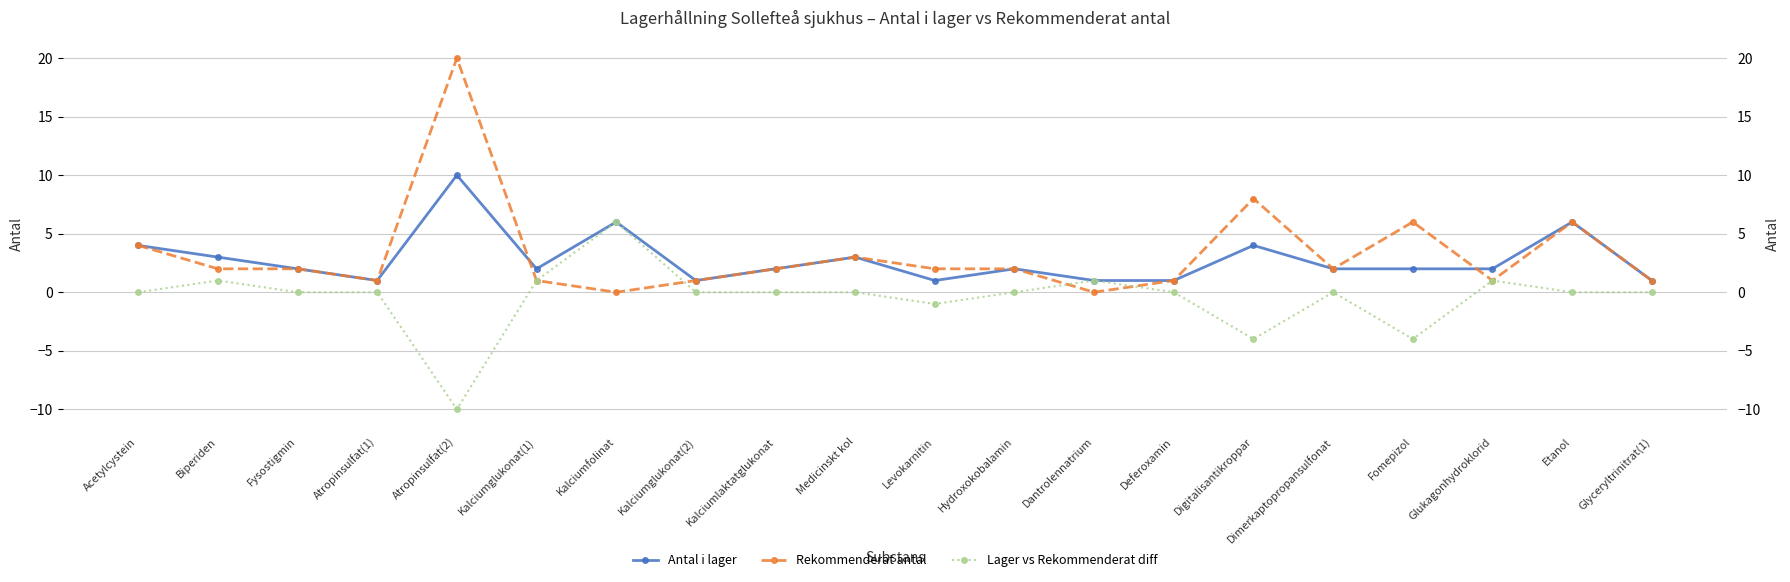

Is the value of Lager vs Rekommenderat diff at Glyceryltrinitrat(1) greater than the value of Rekommenderat antal at Digitalisantikroppar?

No